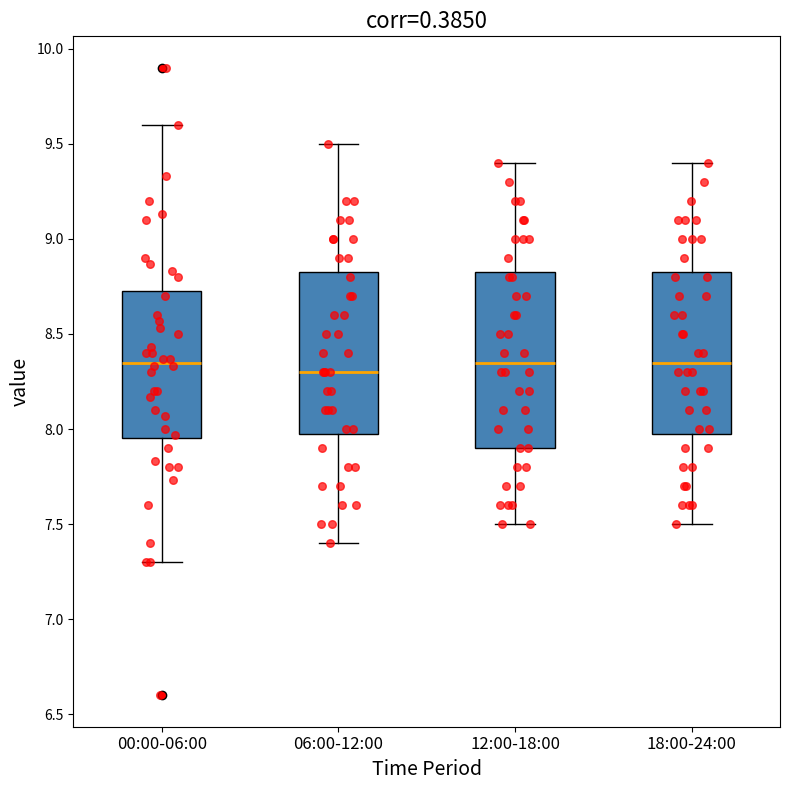

Reading left to right, transcribe this box plot: for each box, give where its median line is, the range the box spans, and where its two whiskers end, as read against the y-axis. The values are not printed on the chart, so give them approximately, as read against the axis.

00:00-06:00: median 8.35, box 7.95 to 8.75, whiskers 7.30 to 9.60
06:00-12:00: median 8.30, box 8.00 to 8.85, whiskers 7.40 to 9.50
12:00-18:00: median 8.35, box 7.90 to 8.85, whiskers 7.50 to 9.40
18:00-24:00: median 8.35, box 8.00 to 8.85, whiskers 7.50 to 9.40